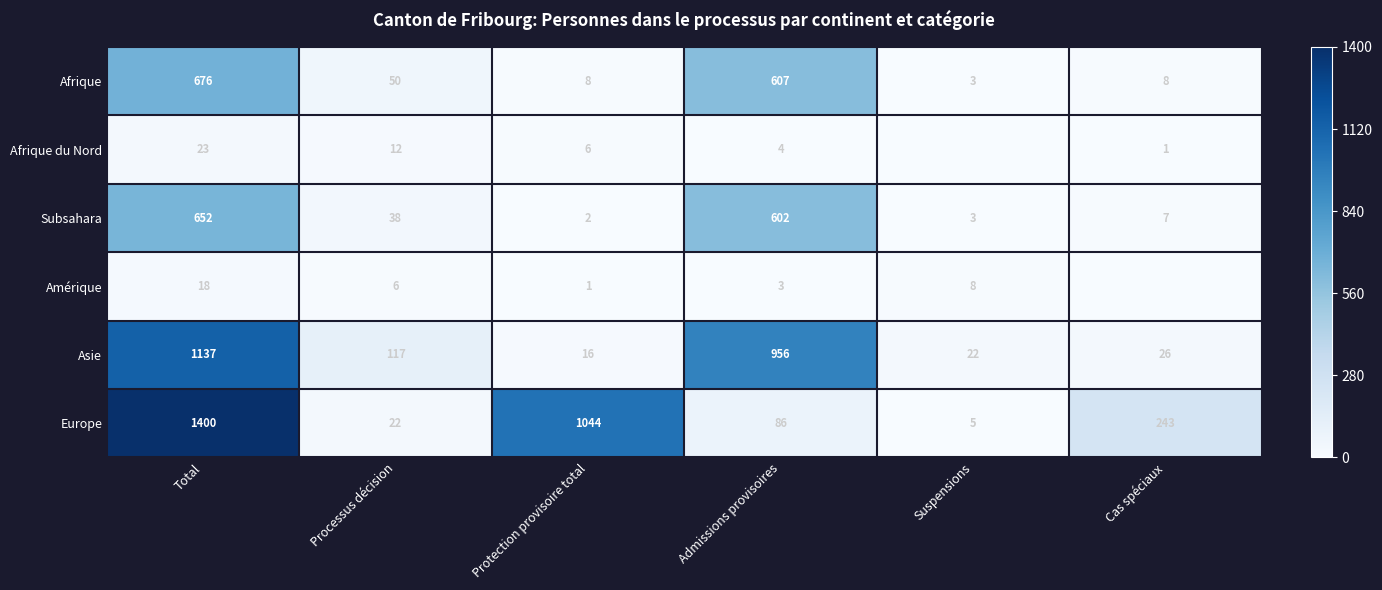

True or false: Afrique has a value of 3 at Suspensions.

True